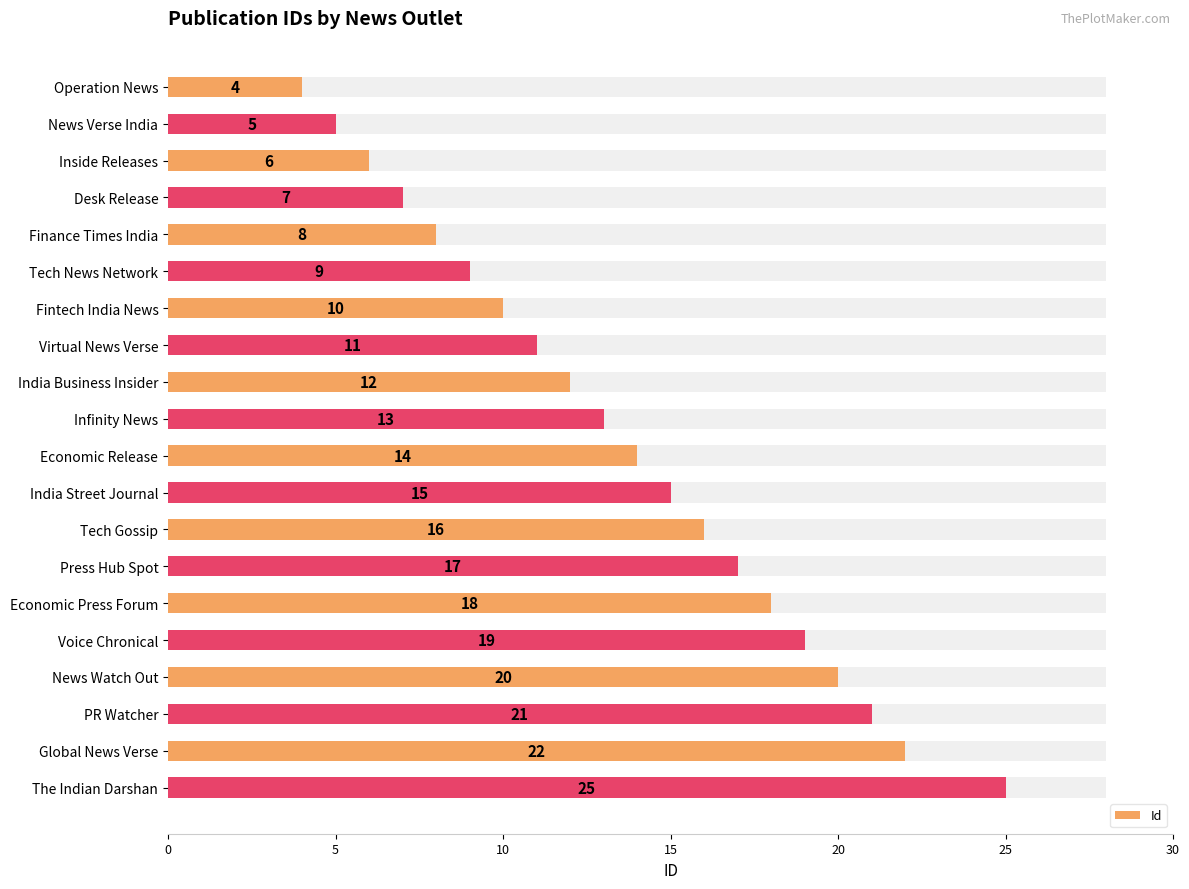

What is the difference between the maximum and minimum values?

21